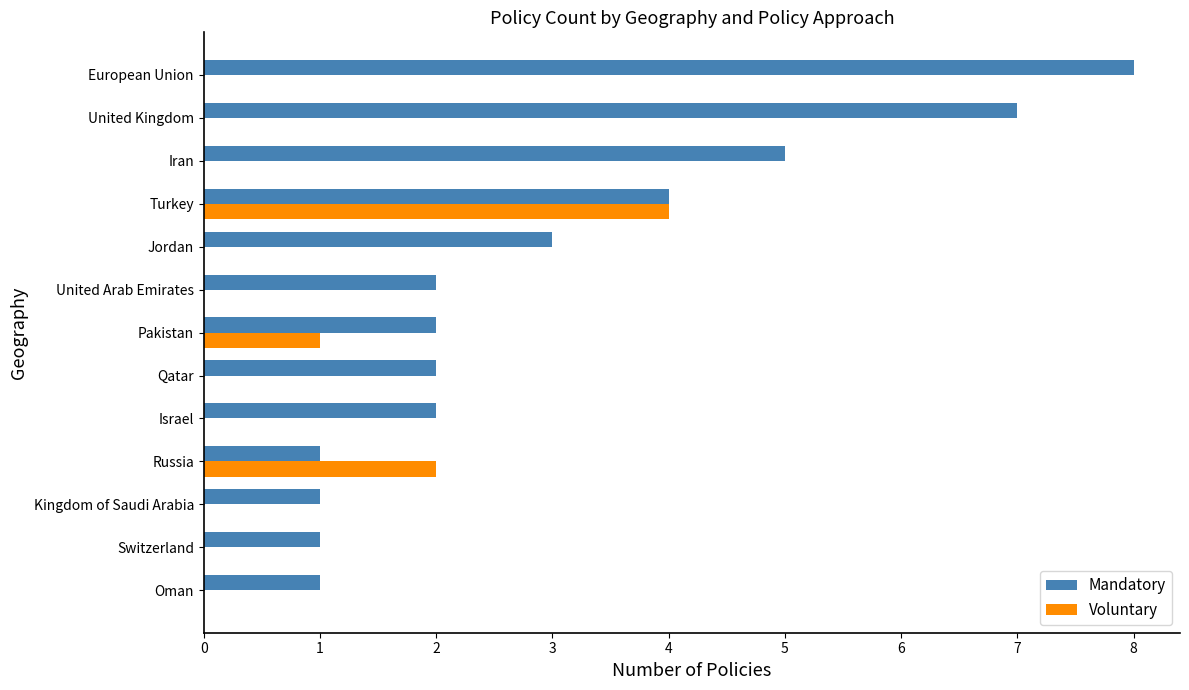

What is the sum of all Voluntary values?

7